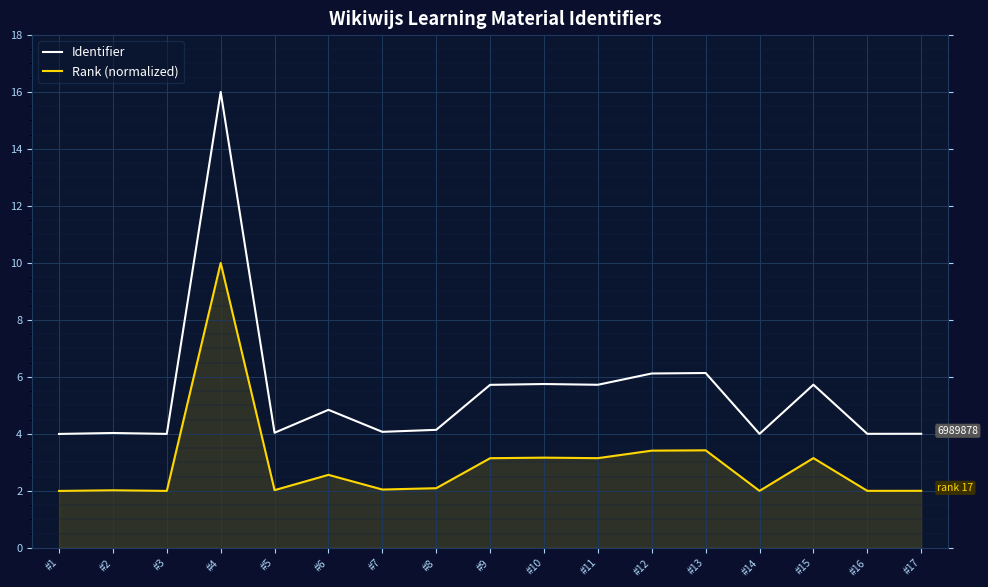

The value of Rank (normalized) at #6 is 4.4. True or false?

False